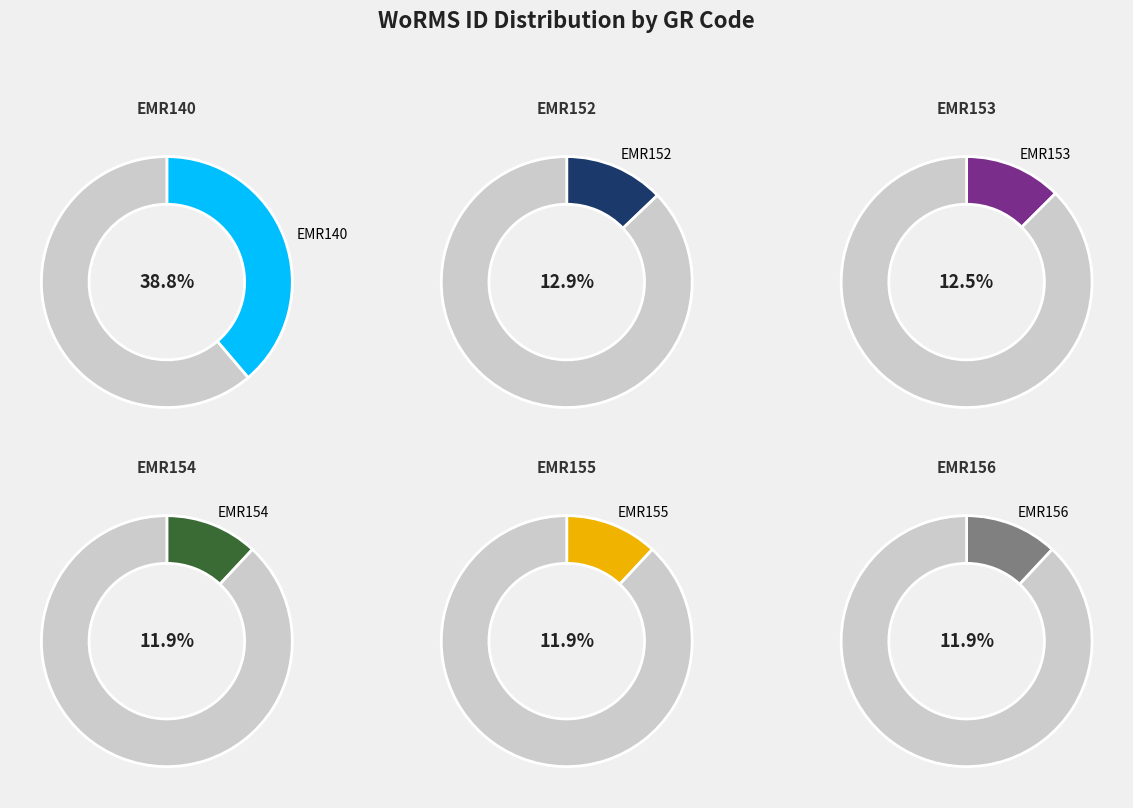

To the nearest percent, what is the difference between the largest and smallest slice percentages?

27%